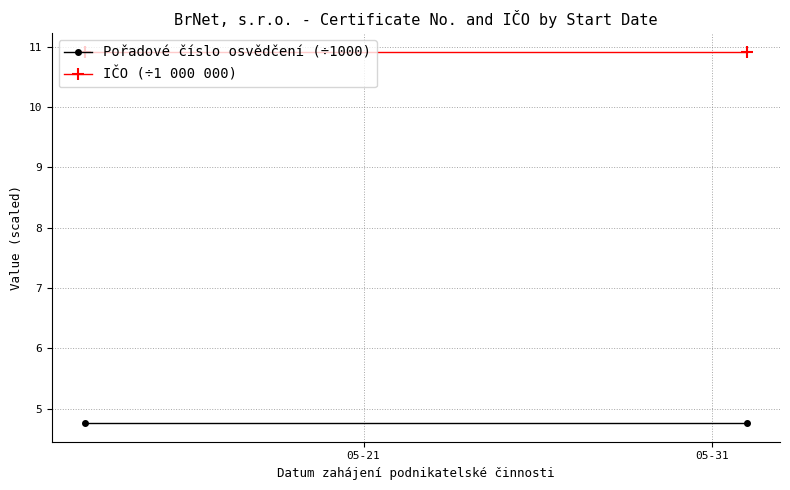

How many lines are shown in the chart?

2